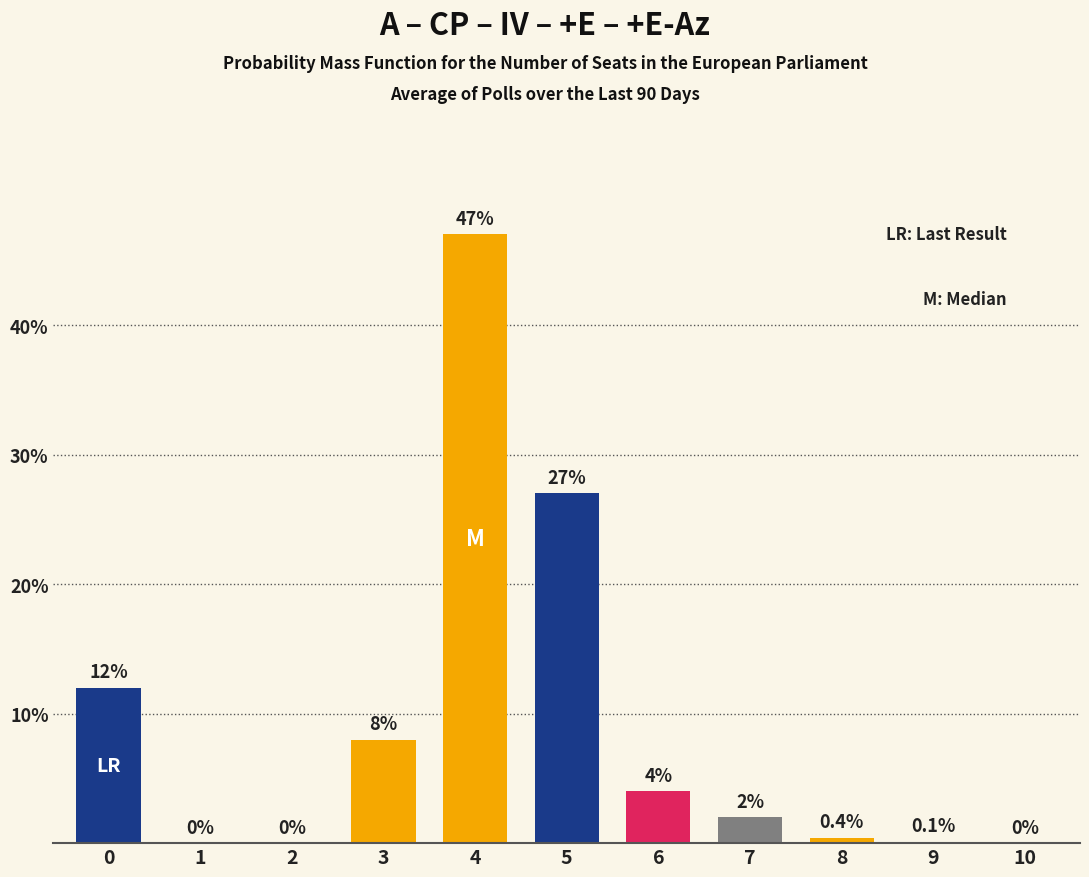

True or false: the data shows 22.5 at 2.

False